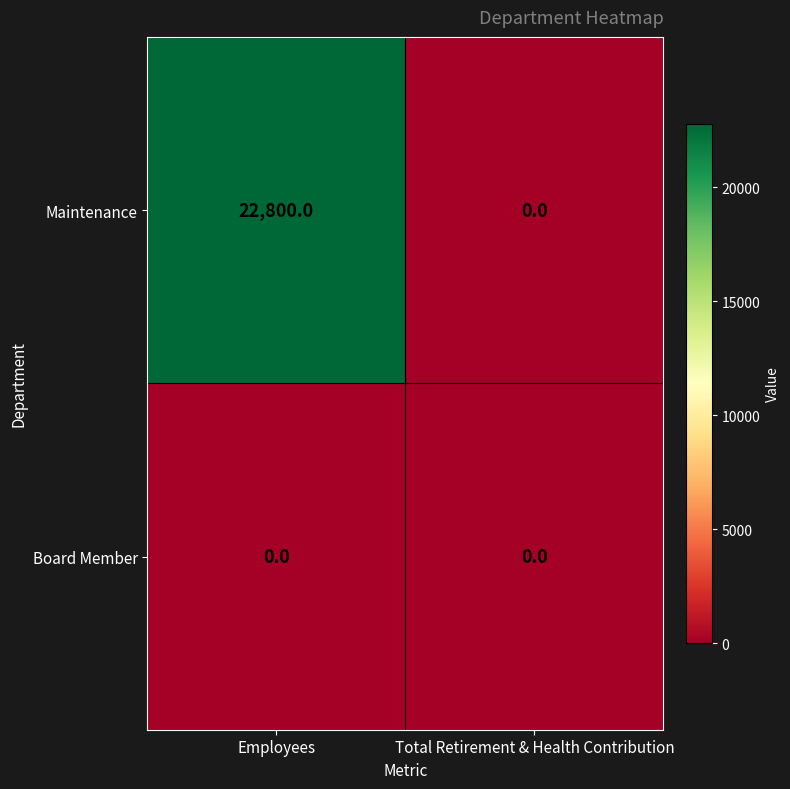

Between Employees and Total Retirement & Health Contribution, which series saw the biggest shift?

Maintenance